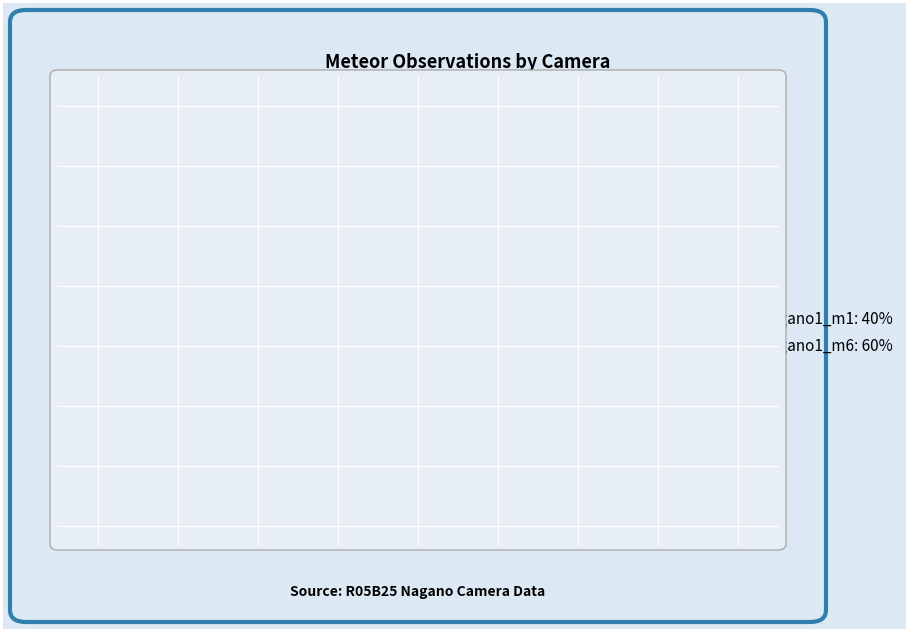

Is Nagano1_m1: 40% the majority of the pie?

No